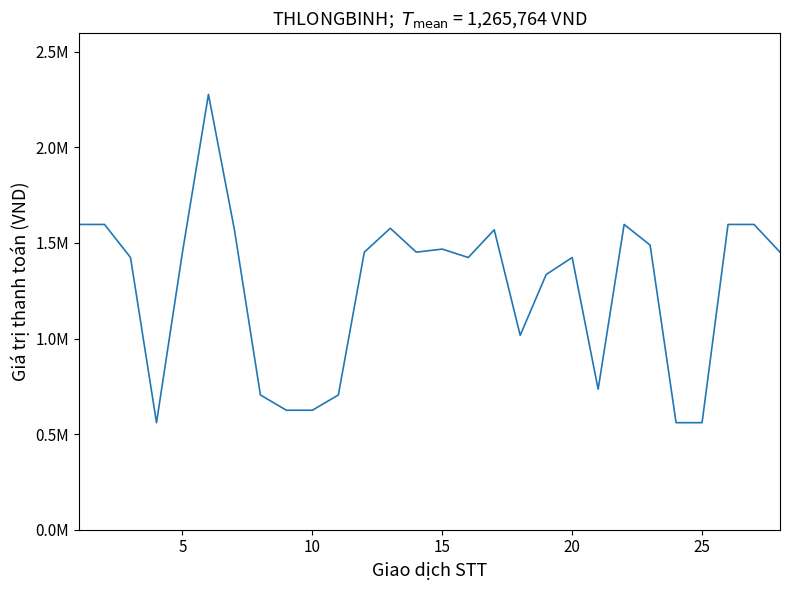

What is the difference between the maximum and minimum values?

1717400